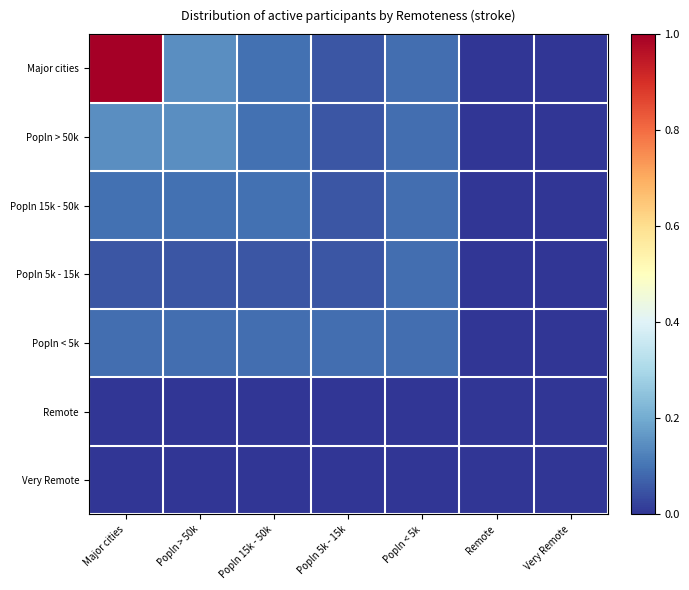

Which series has the largest total across all categories?

Major cities